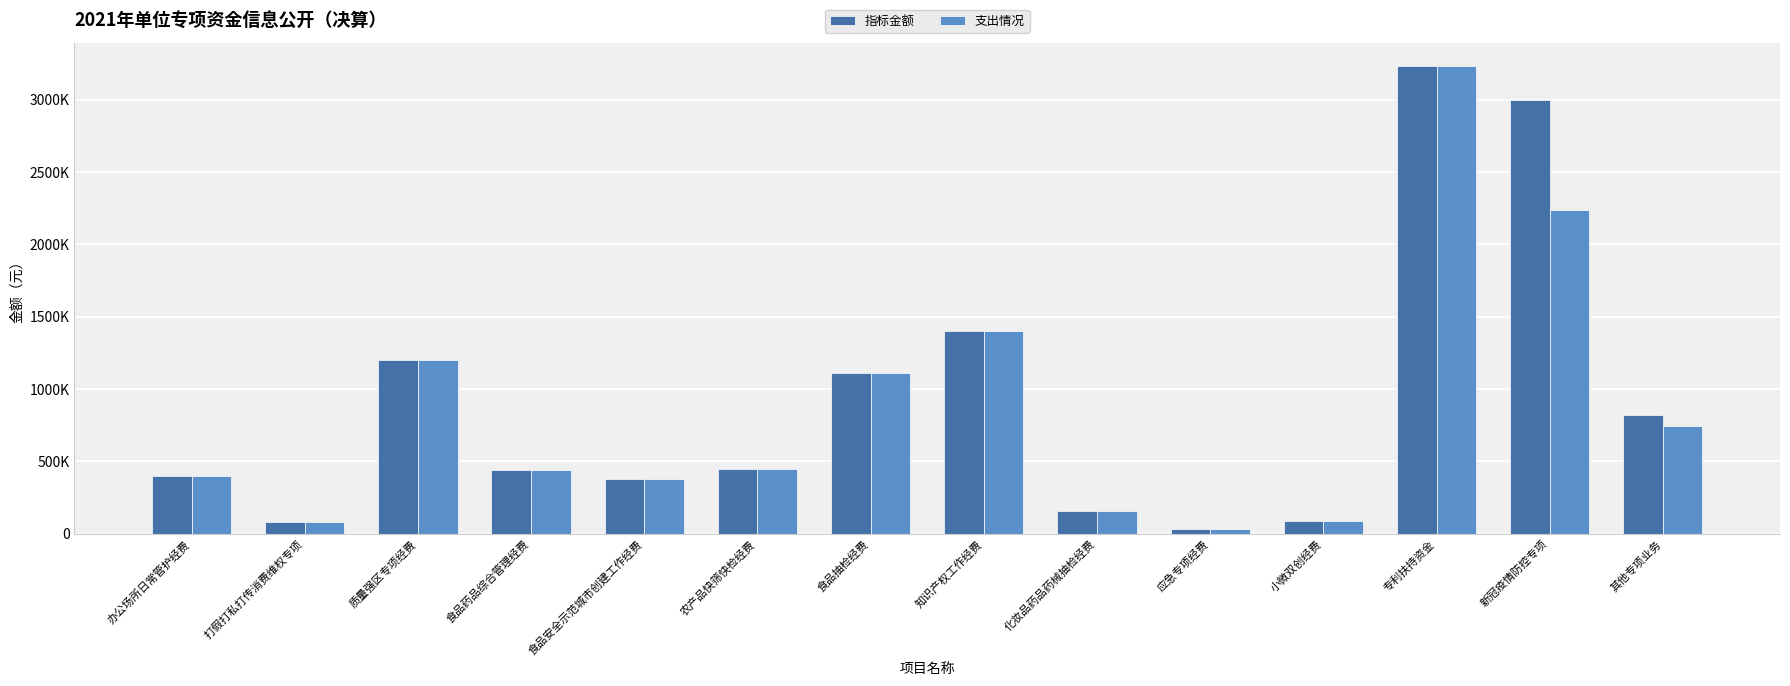

What is the approximate value of 支出情况 at 应急专项经费?

30000.0